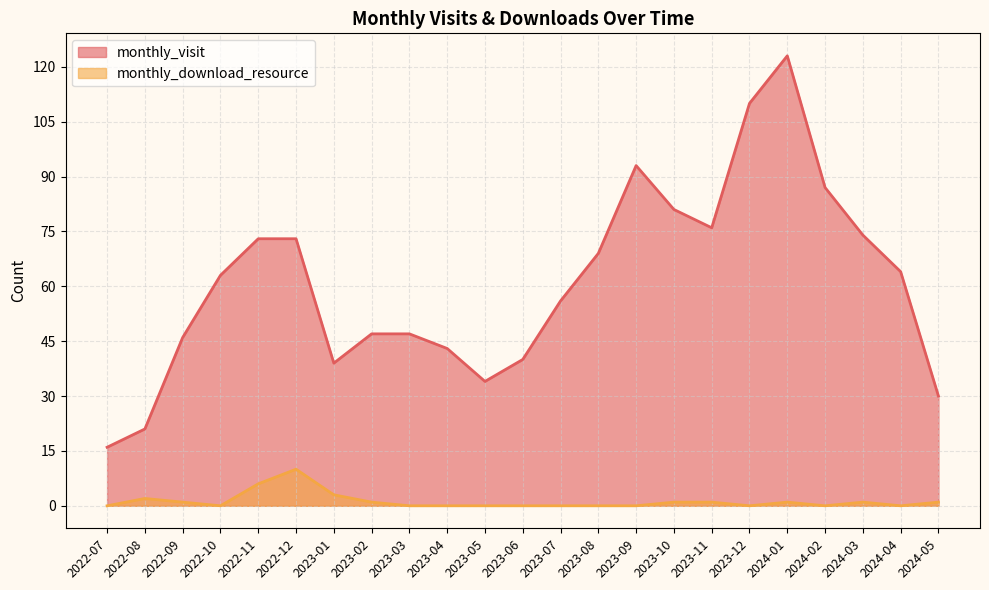

What is the spread (max minus min) of values at 2023-12?

110